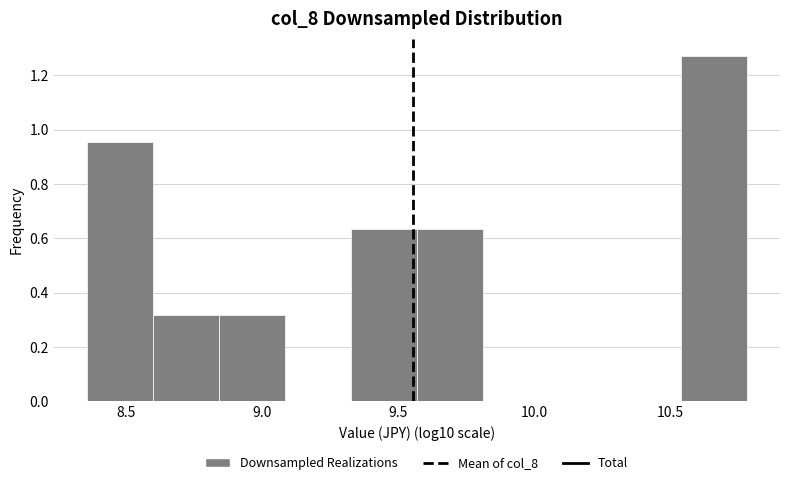

How tall is the bar that spans 9.55 to 9.80 on the x-axis? Neither the bar edges nor the heights are printed on the chart, so give them approximately, as read against the axes.

0.64